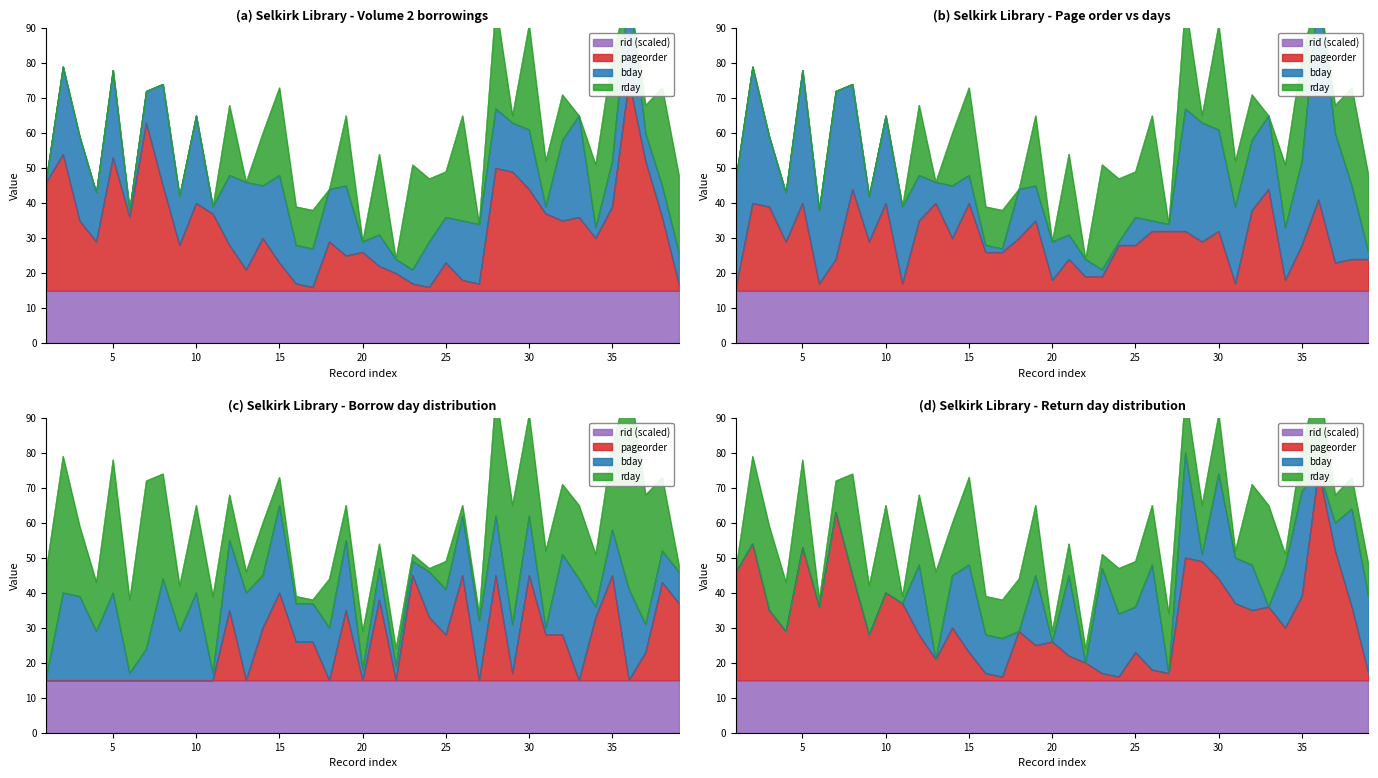

What is the total value across all series at 38?

103